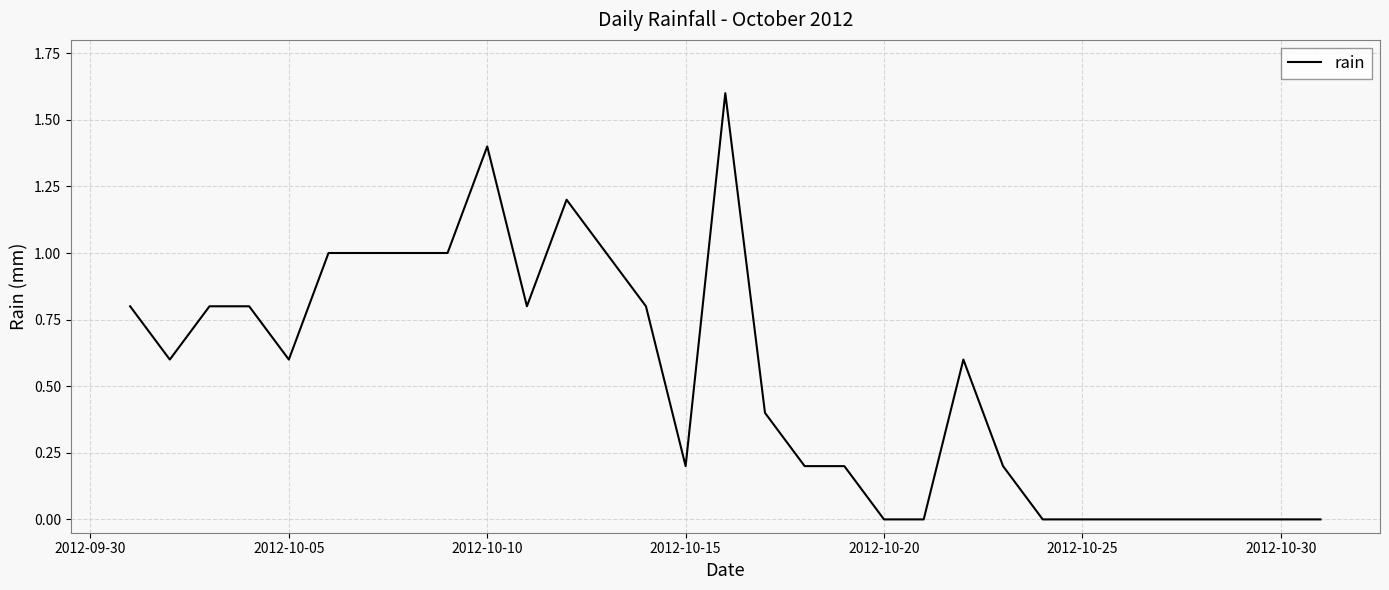

What is the maximum value shown in the chart?

1.6